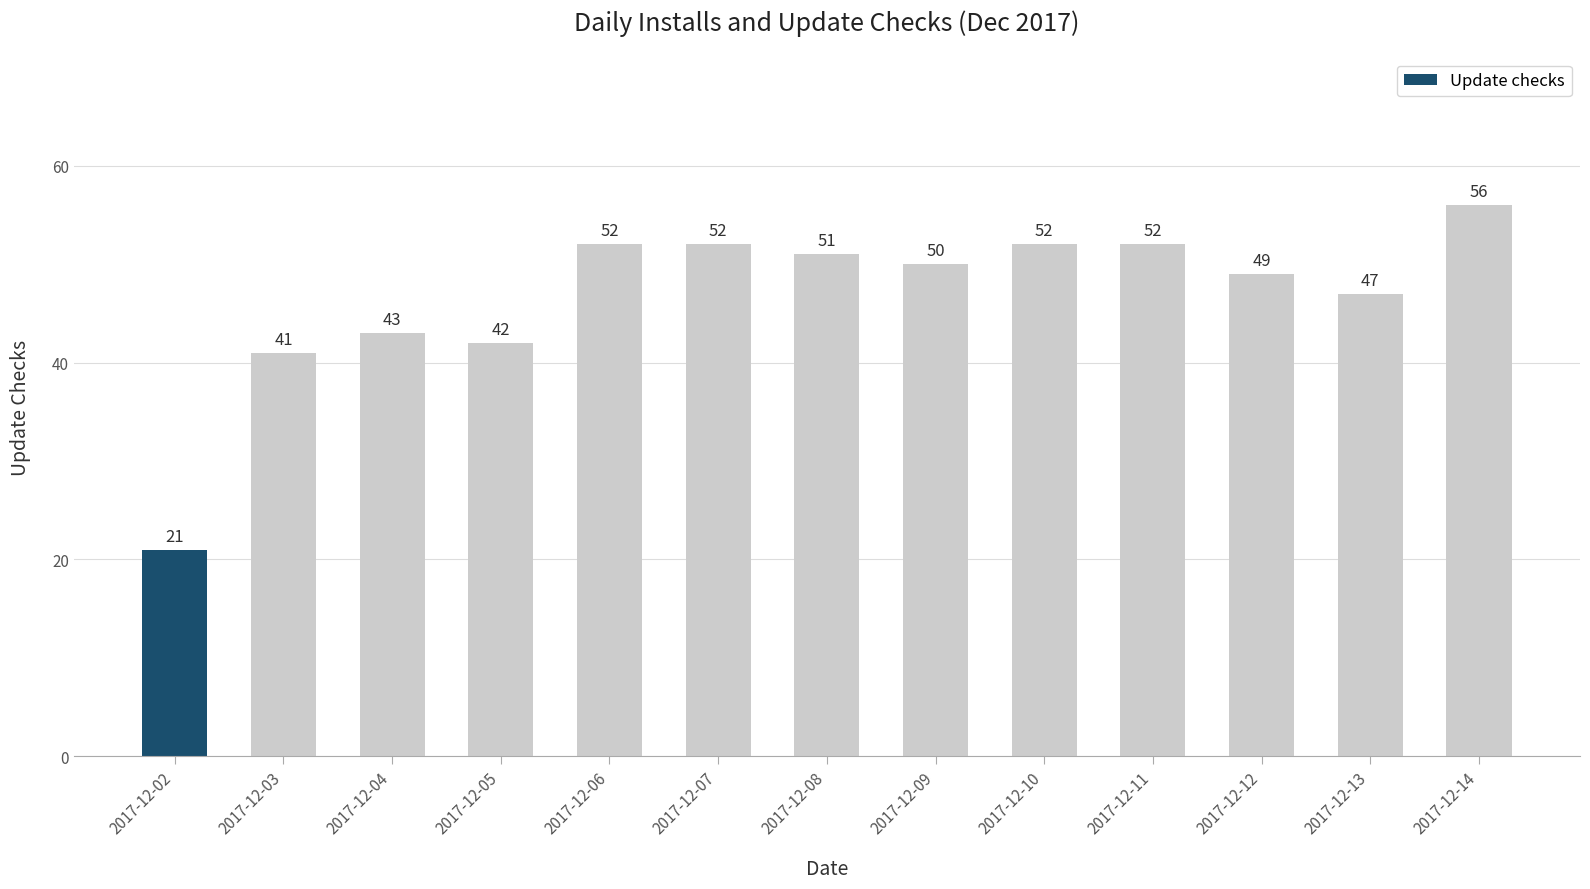

What value does the data have at 2017-12-09, to the nearest 10?

50